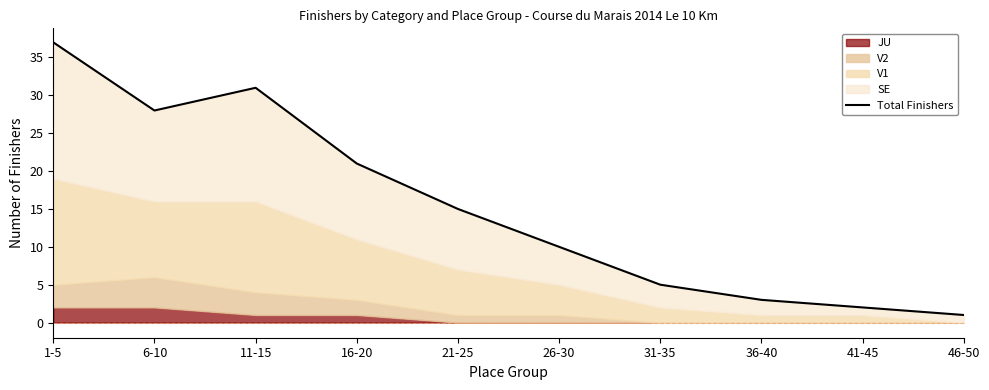

Which category has the lowest value across all series?

46-50